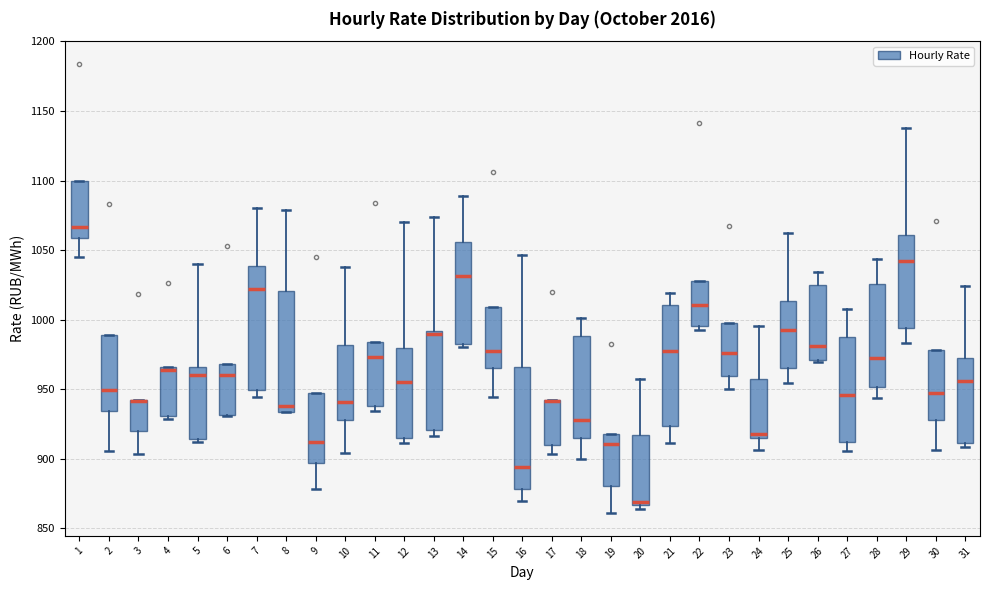

Where is the lower edge of the box at x = 26 on the y-axis? The values are not printed on the chart, so give them approximately, as read against the axis.

970